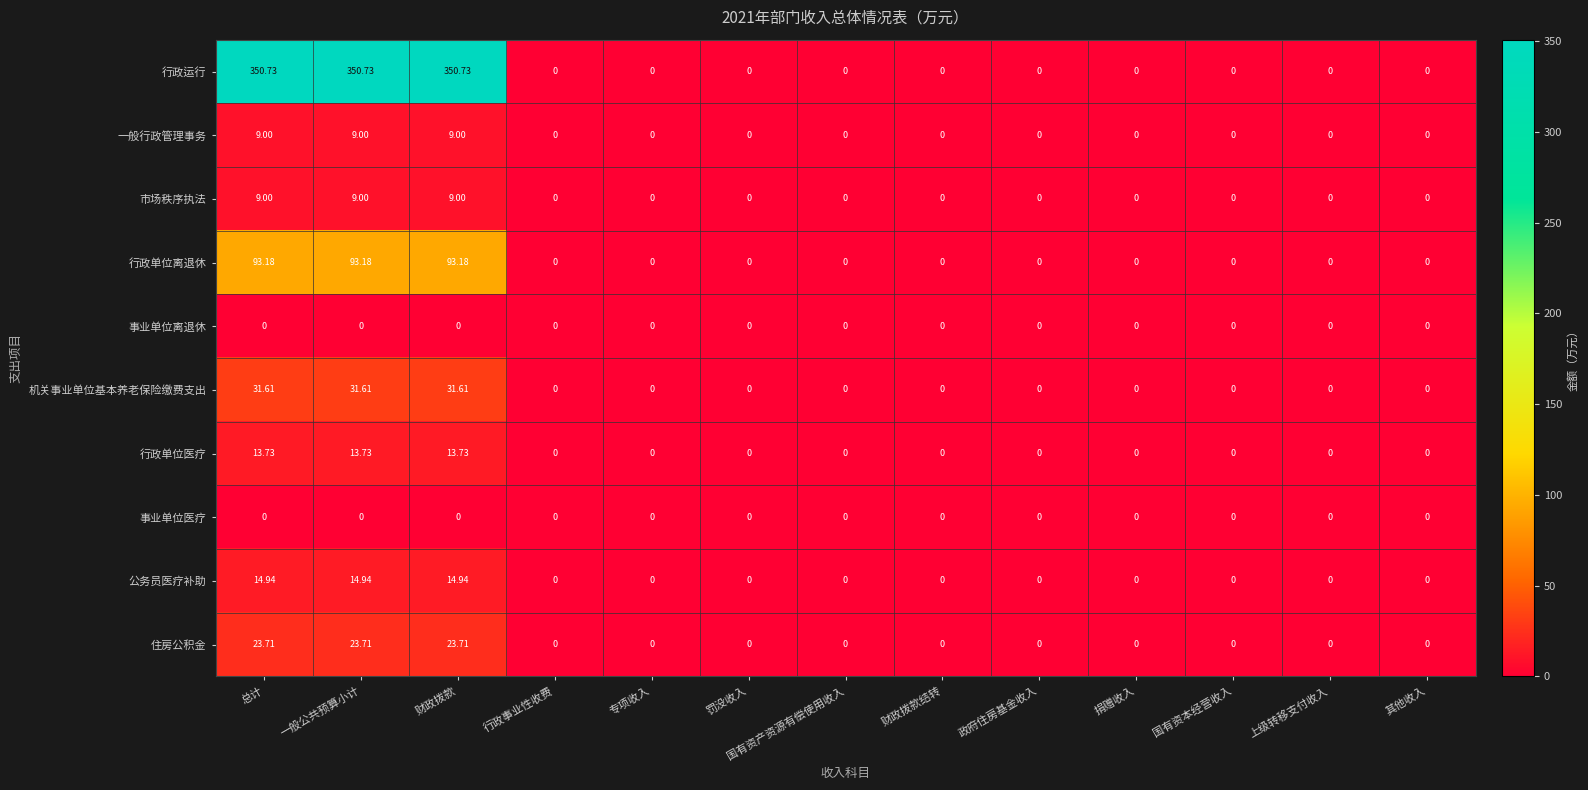

Between 财政拨款 and 国有资本经营收入, which series saw the biggest shift?

行政运行